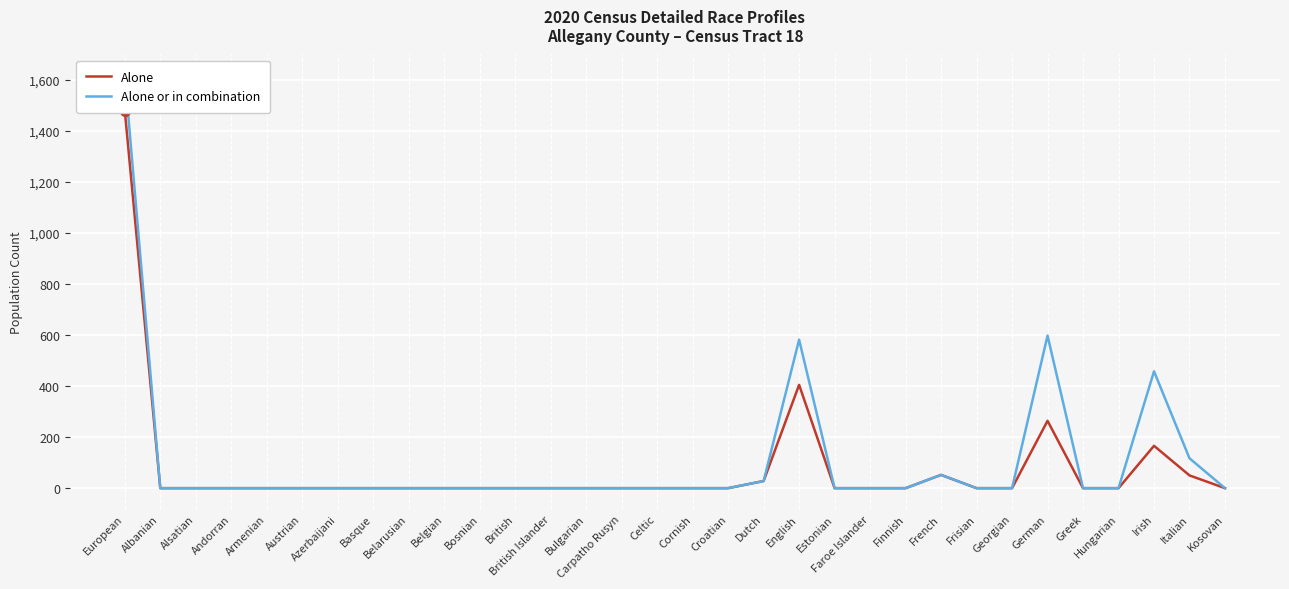

Rank the series at Carpatho Rusyn from lowest to highest value.

Alone, Alone or in combination